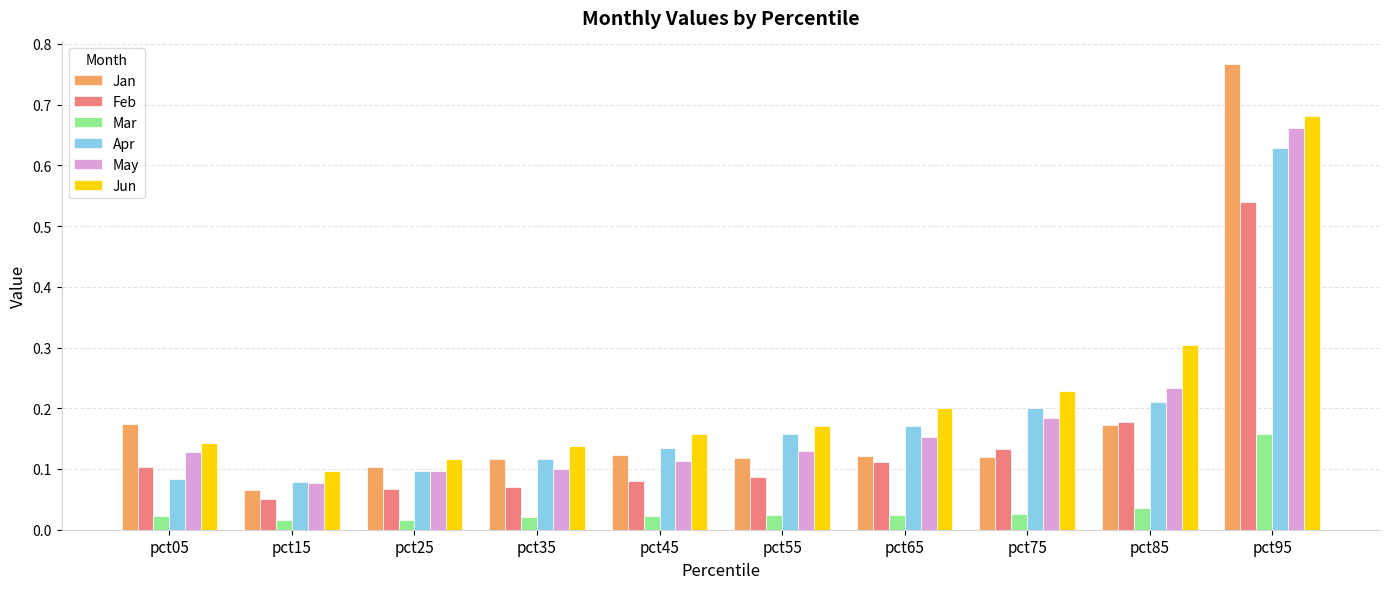

How many Jun values are between 0 and 1?

10